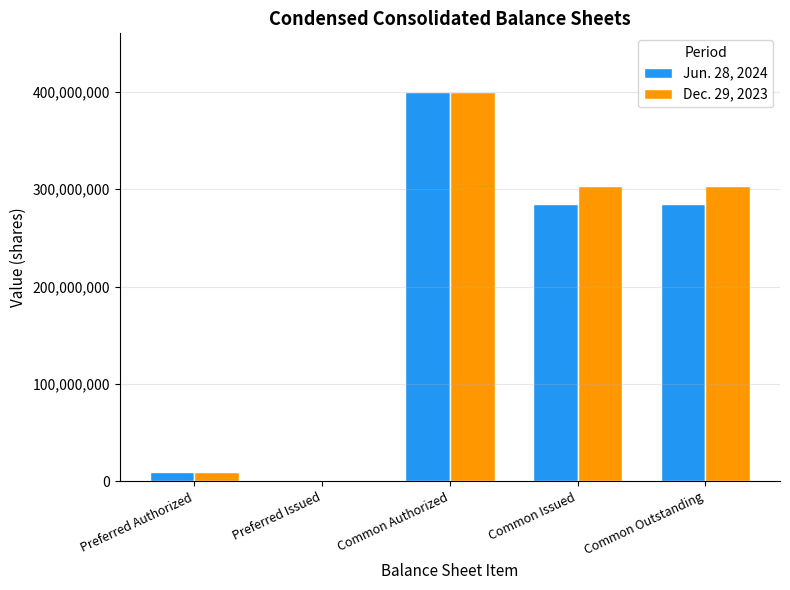

Between Common Authorized and Common Outstanding, which series saw the biggest shift?

Jun. 28, 2024